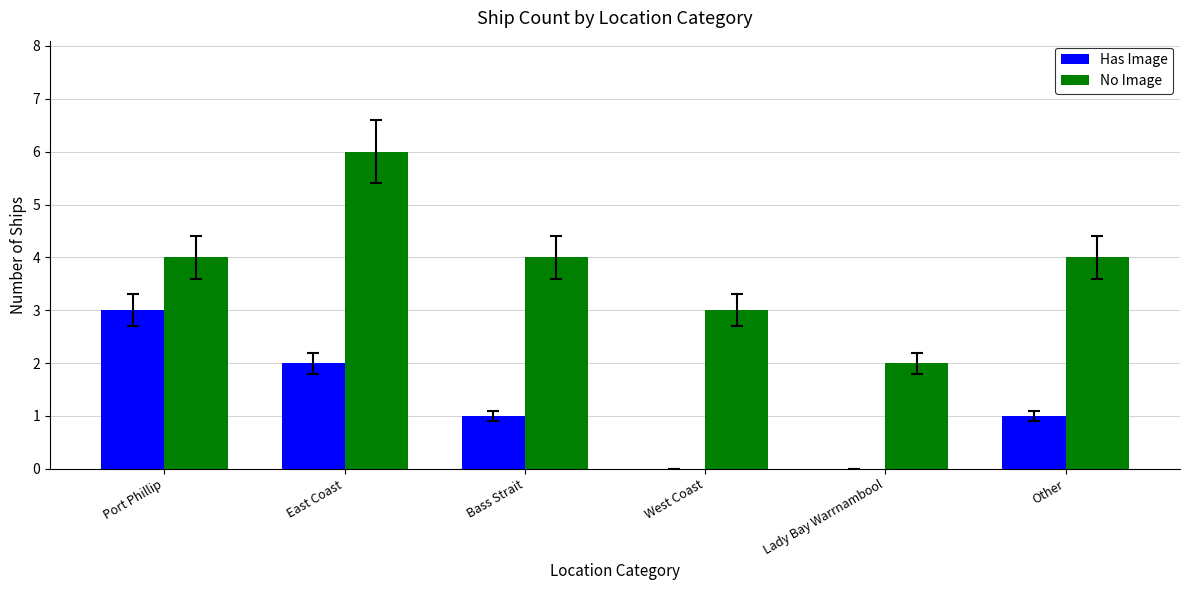

Reading right to left, what are all the values shown in this chart?

Has Image: 1	0	0	1	2	3
No Image: 4	2	3	4	6	4